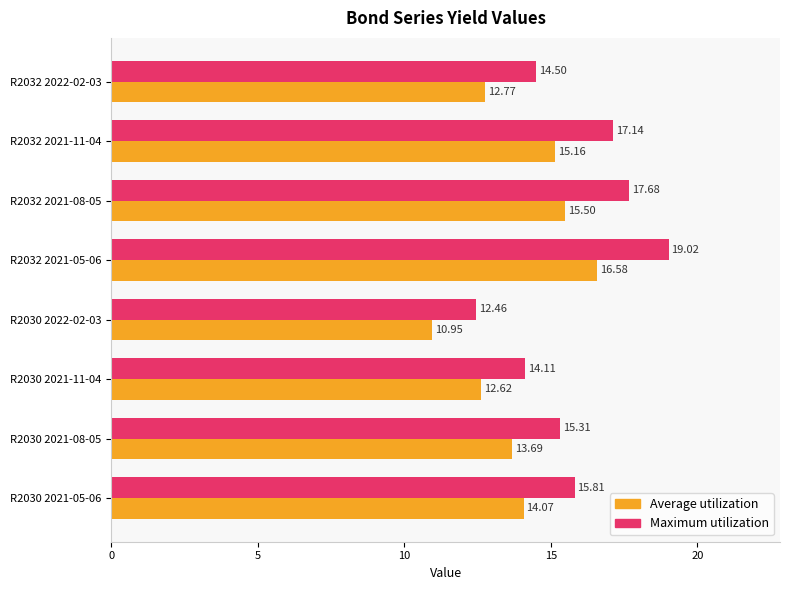

At which category is the sum across all series the highest?

R2032 2021-05-06